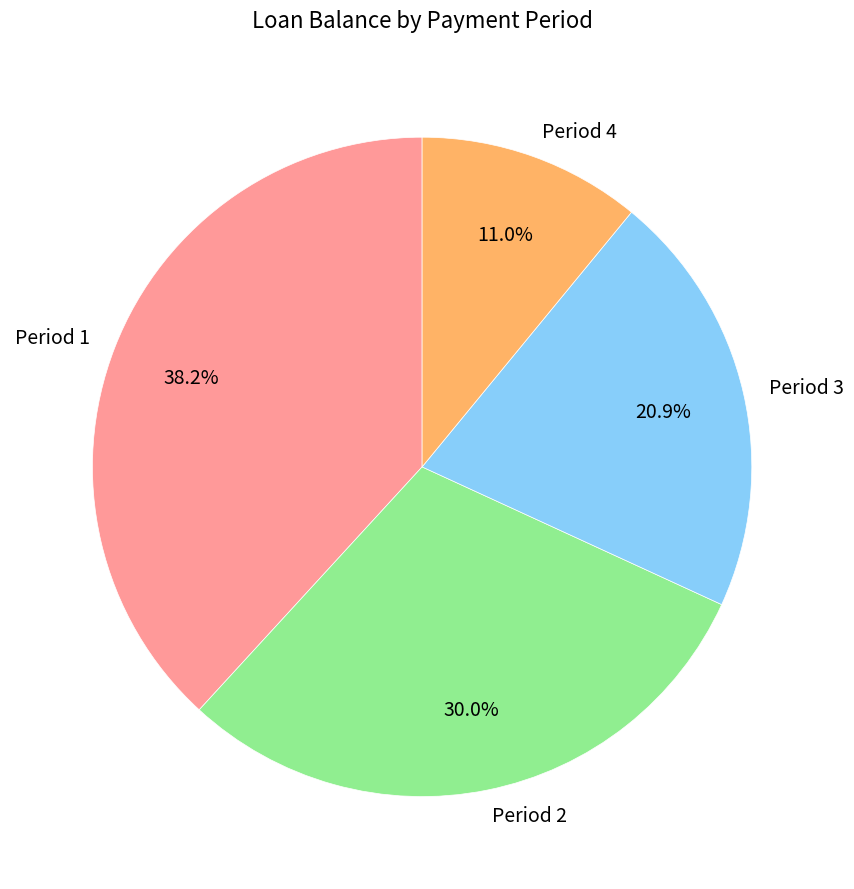

What is the smallest slice in the pie chart?

Period 4